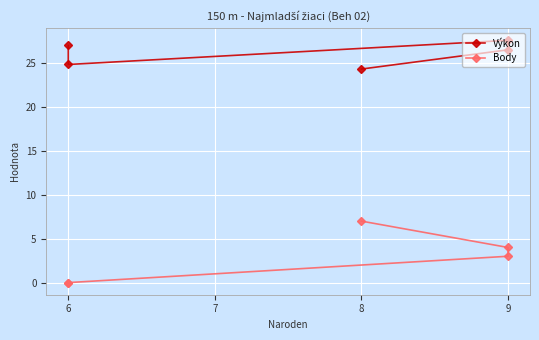

Reading right to left, what are all the values shown in this chart?

Výkon: 27.0	24.8	27.6	26.5	24.3
Body: 0.0	0.0	3.0	4.0	7.0